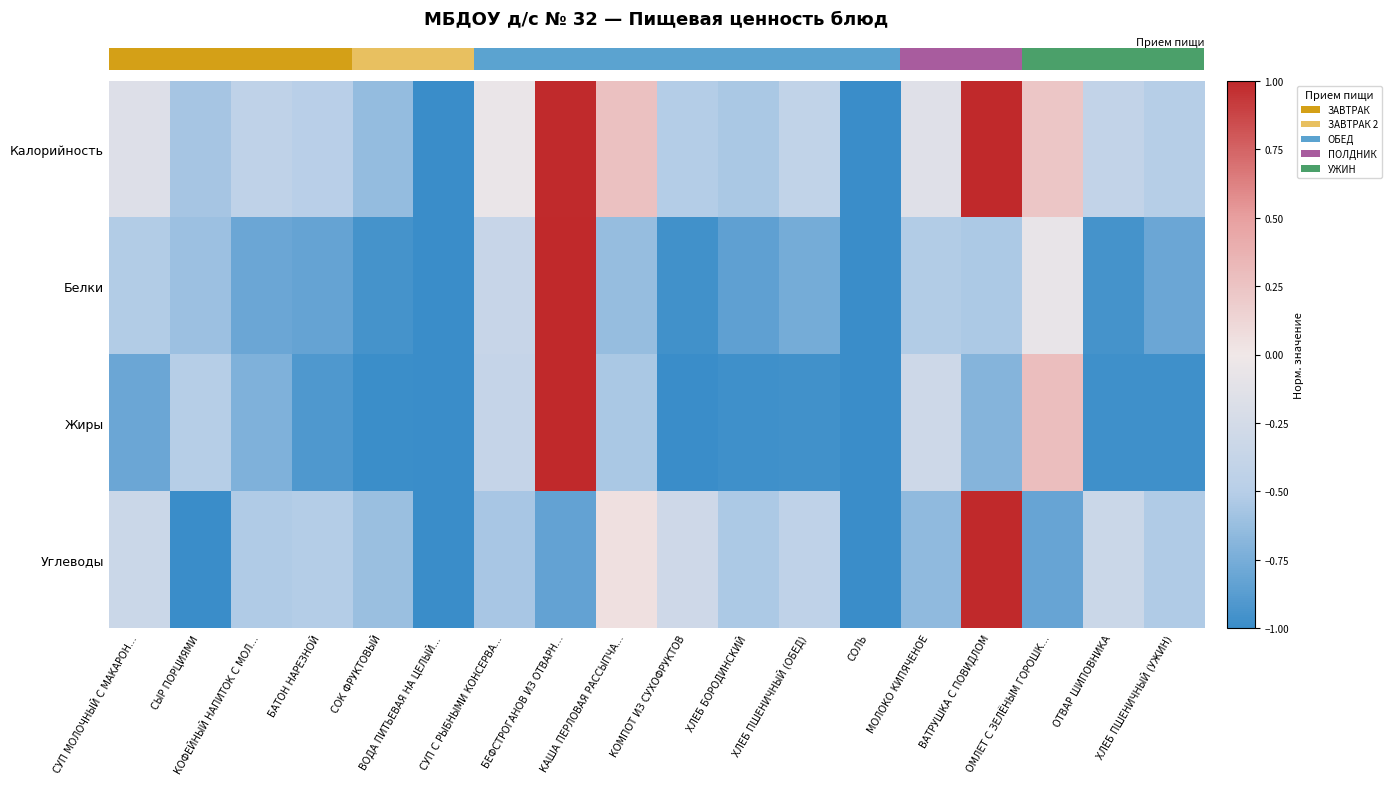

What is the total value across all series at СОЛЬ?

-4.0